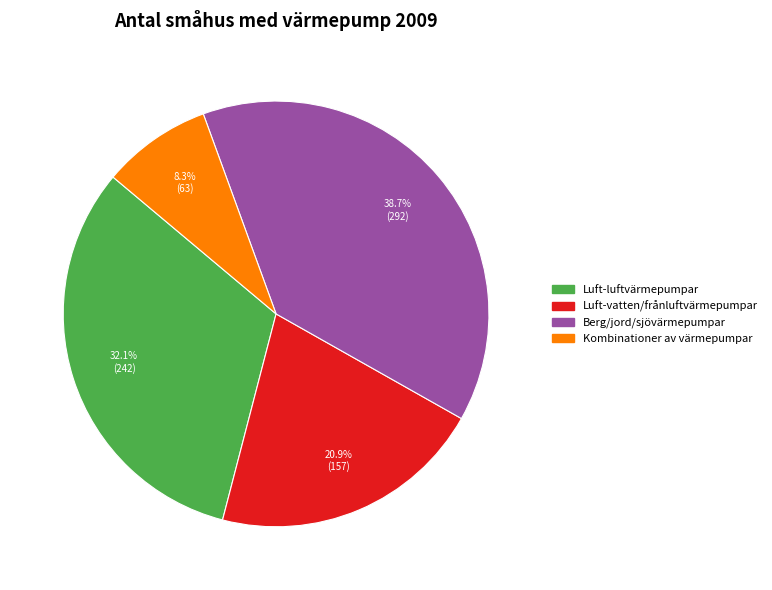

Which category has the smallest portion of the pie?

Kombinationer av värmepumpar